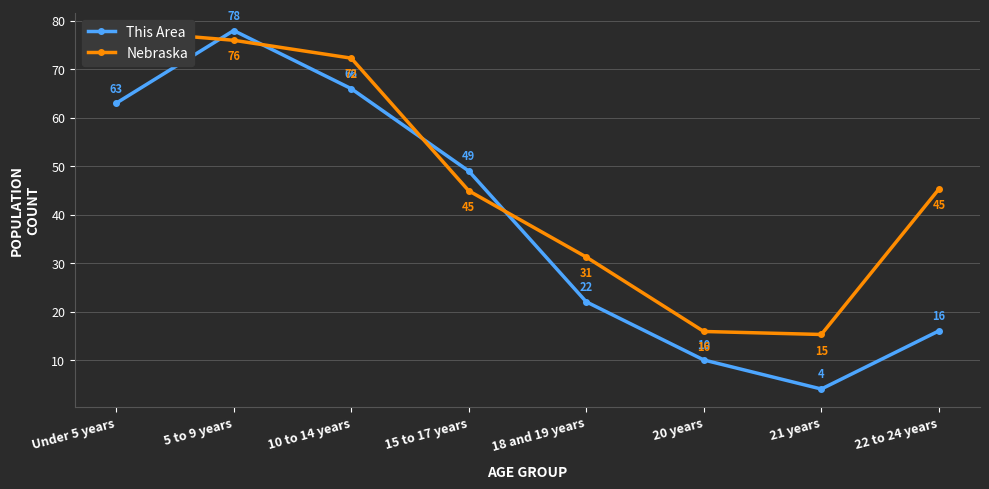

True or false: Nebraska has more than 2 points higher than both neighbors.

False